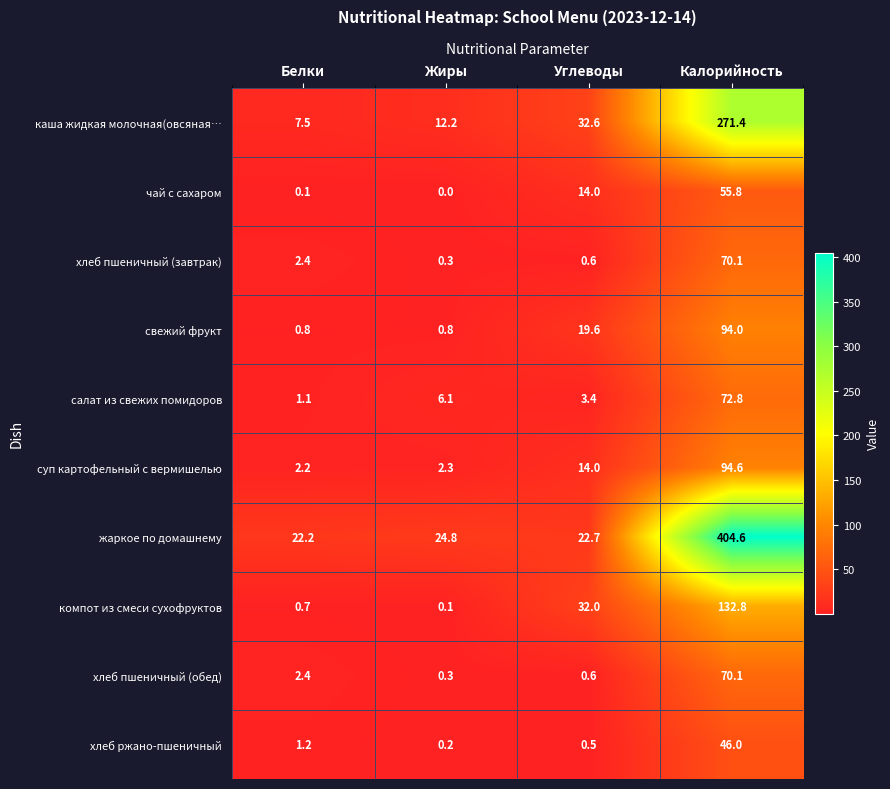

What is the total value across all series at Калорийность?

1312.2